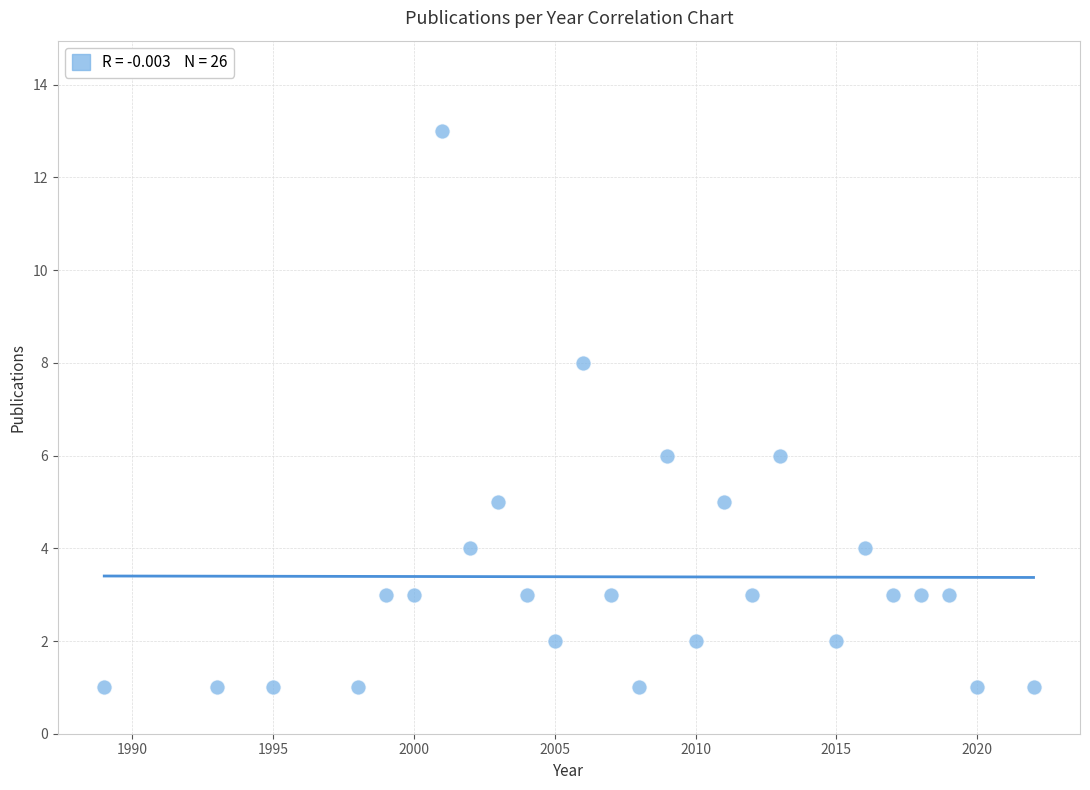

What is the range of X values (max minus min)?

33